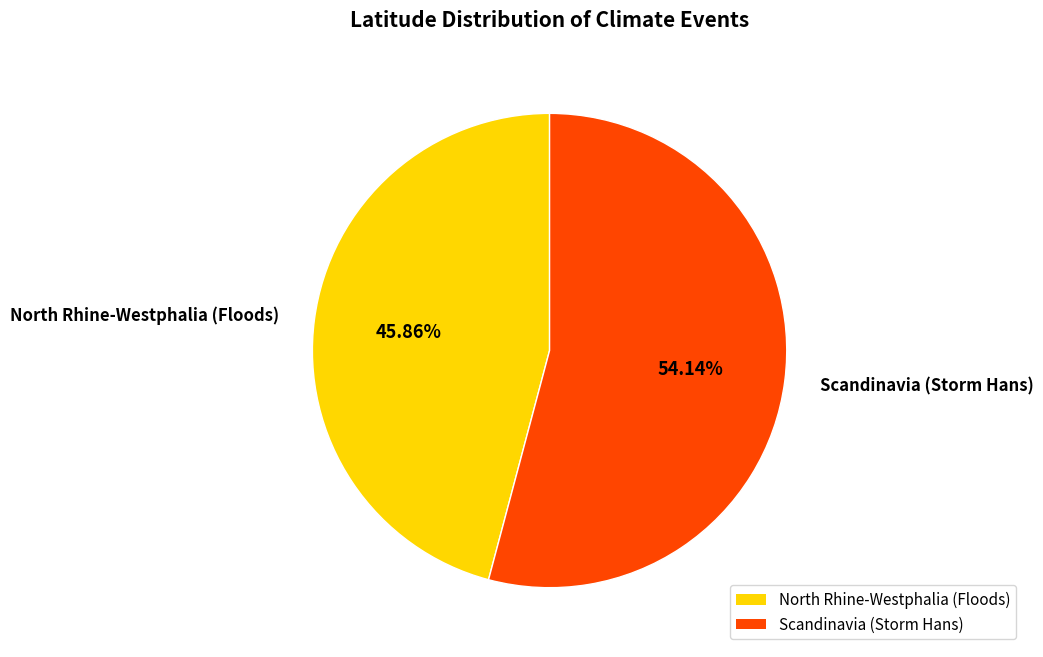

Between North Rhine-Westphalia (Floods) and Scandinavia (Storm Hans), which is larger?

Scandinavia (Storm Hans)